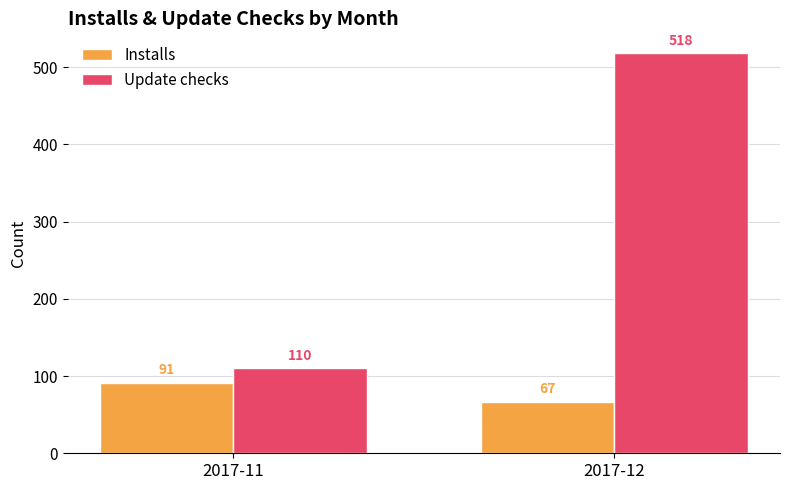

How many groups of bars are there?

2